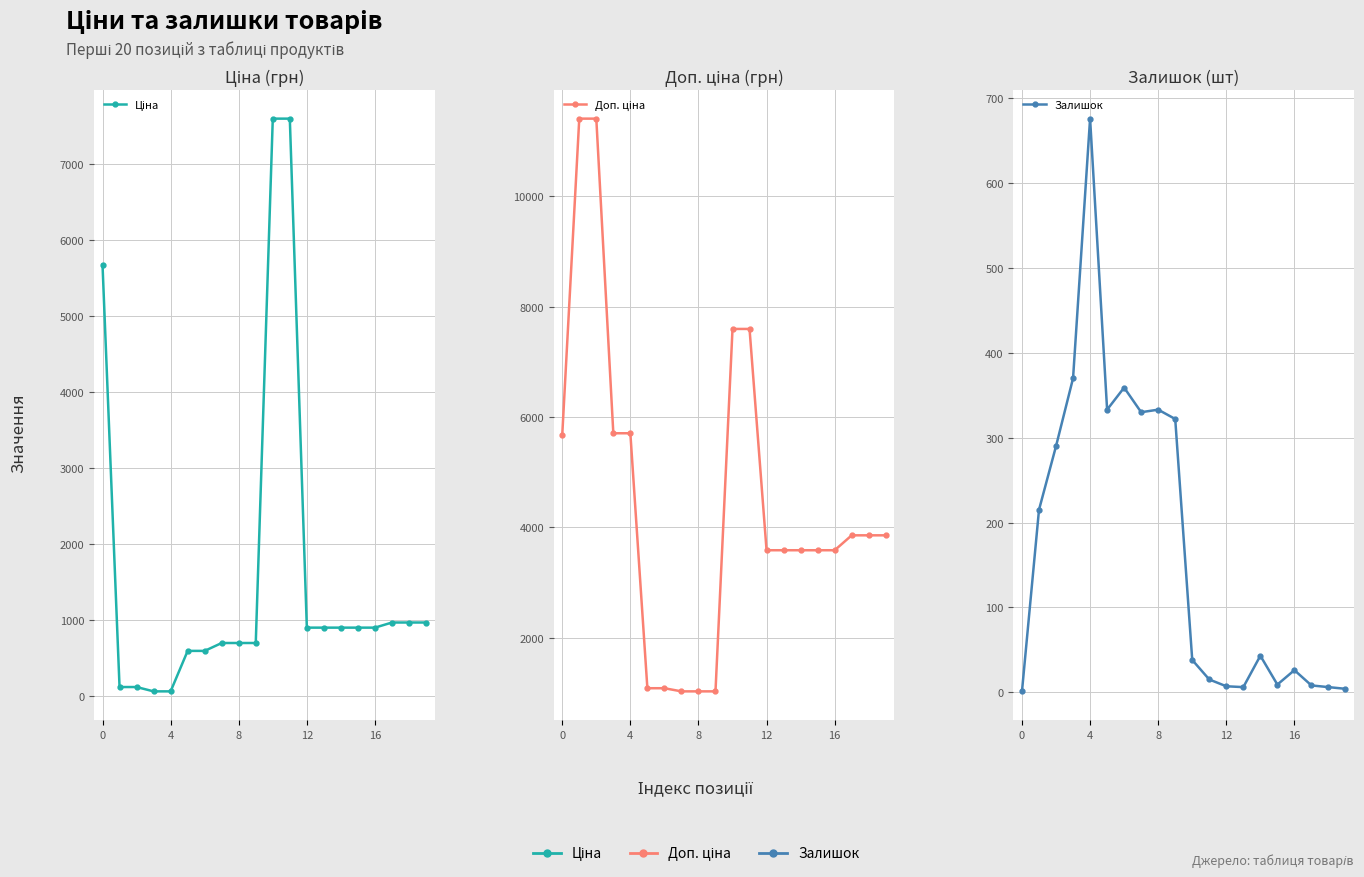

What is the average value of the Доп. ціна series?

4490.7